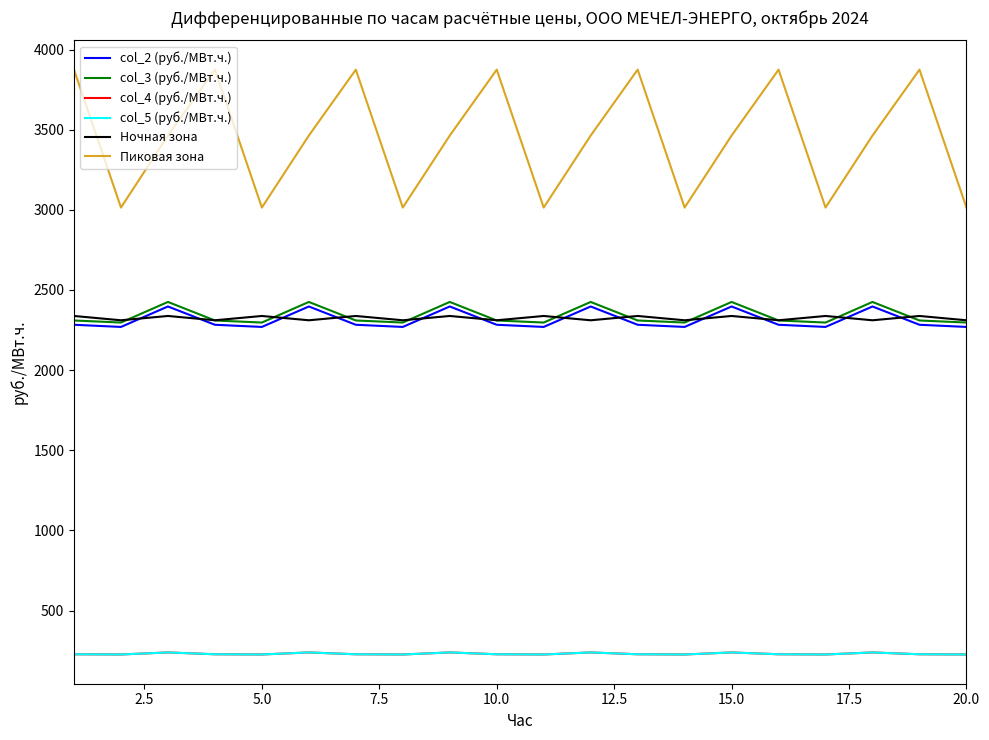

What is the difference between the maximum and minimum values in the Пиковая зона series?

860.2